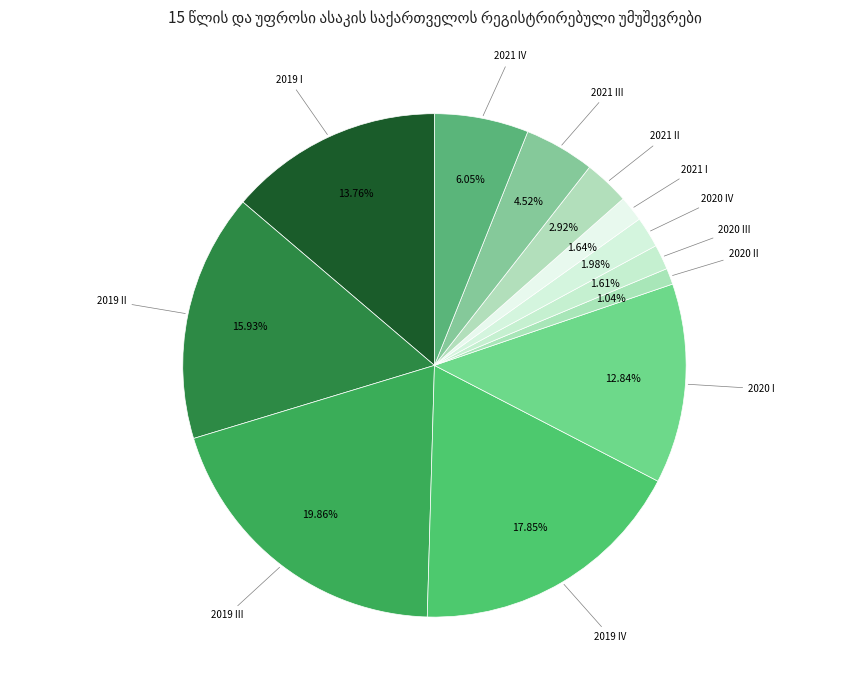

To the nearest percent, what is the average slice percentage?

8%